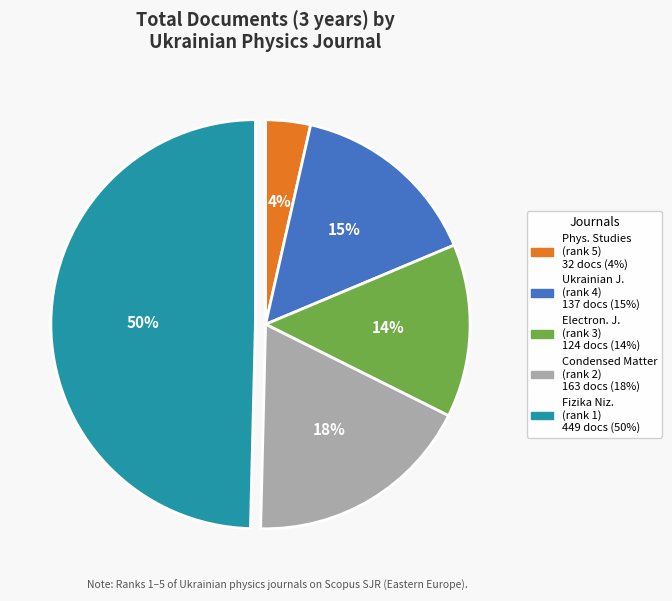

To the nearest percent, what is the difference between the largest and smallest slice percentages?

46%